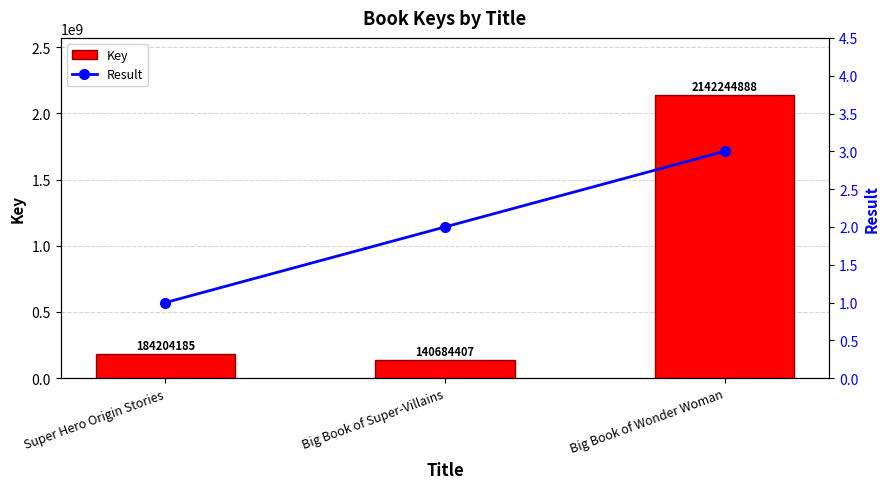

Reading right to left, what are all the values shown in this chart?

Key: Big Book of Wonder Woman=2142244888	Big Book of Super-Villains=140684407	Super Hero Origin Stories=184204185
Result: Big Book of Wonder Woman=3	Big Book of Super-Villains=2	Super Hero Origin Stories=1